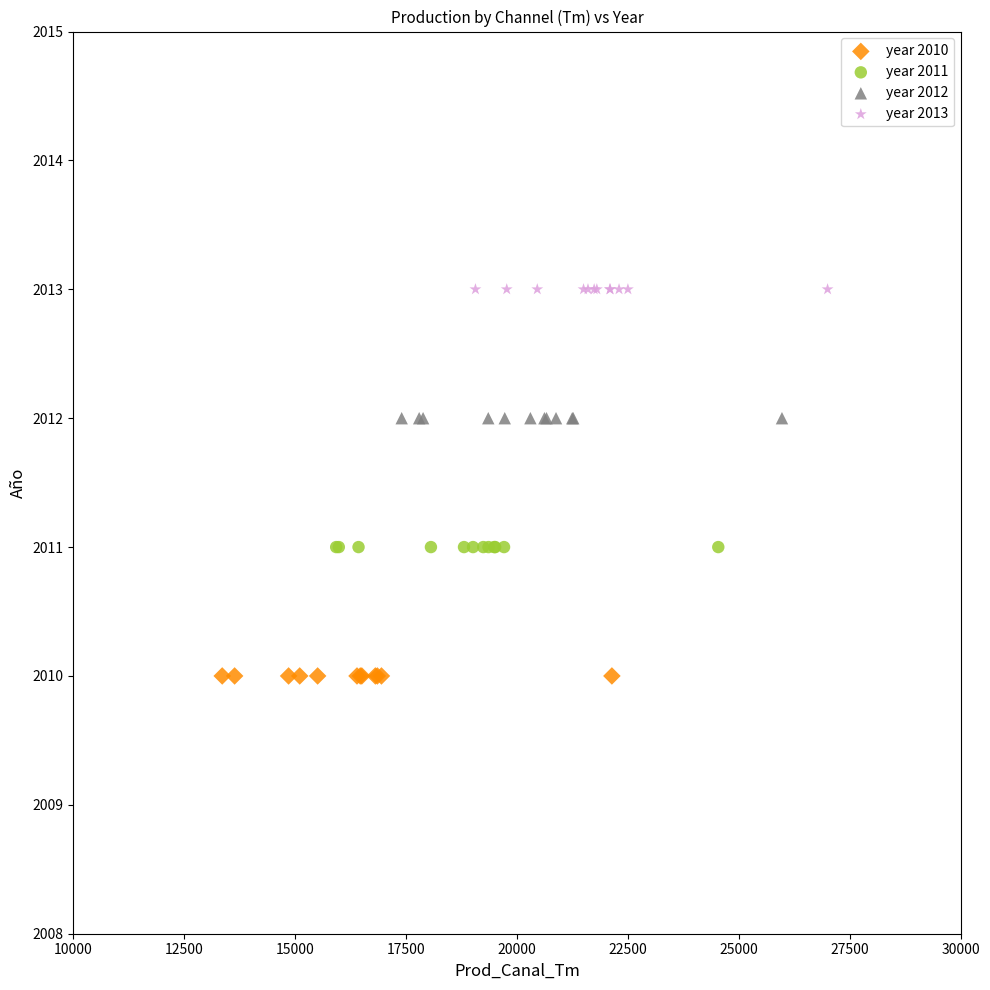

Which series reaches the minimum Y coordinate?

year 2010